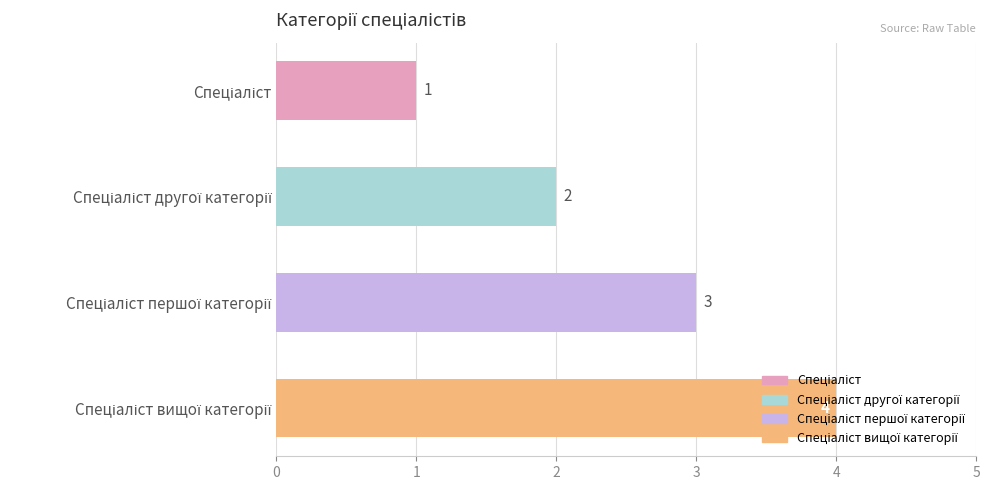

What is the value of the 3rd bar from the top?

3